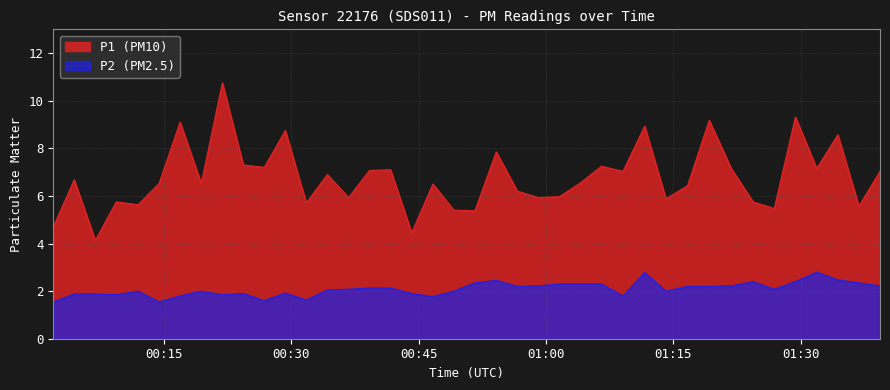

In P2, how many points are higher than both neighbors (excluding endpoints)?

8